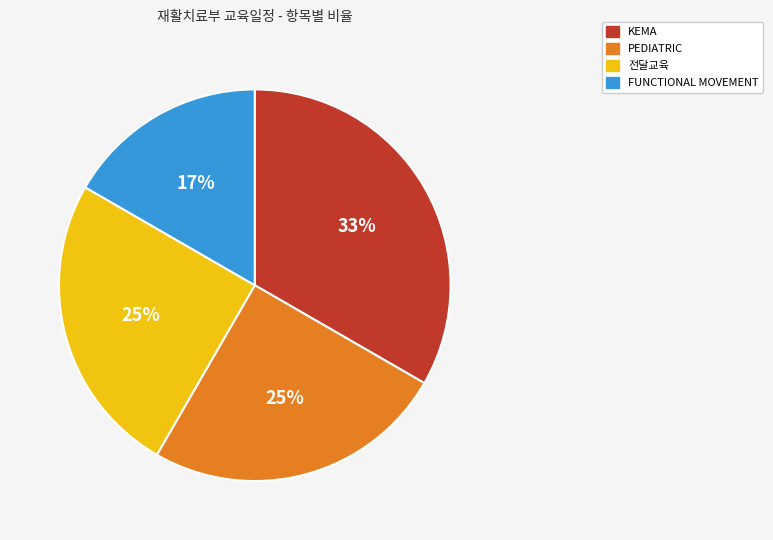

Approximately how many times larger is the value at PEDIATRIC compared to FUNCTIONAL MOVEMENT?

1.5